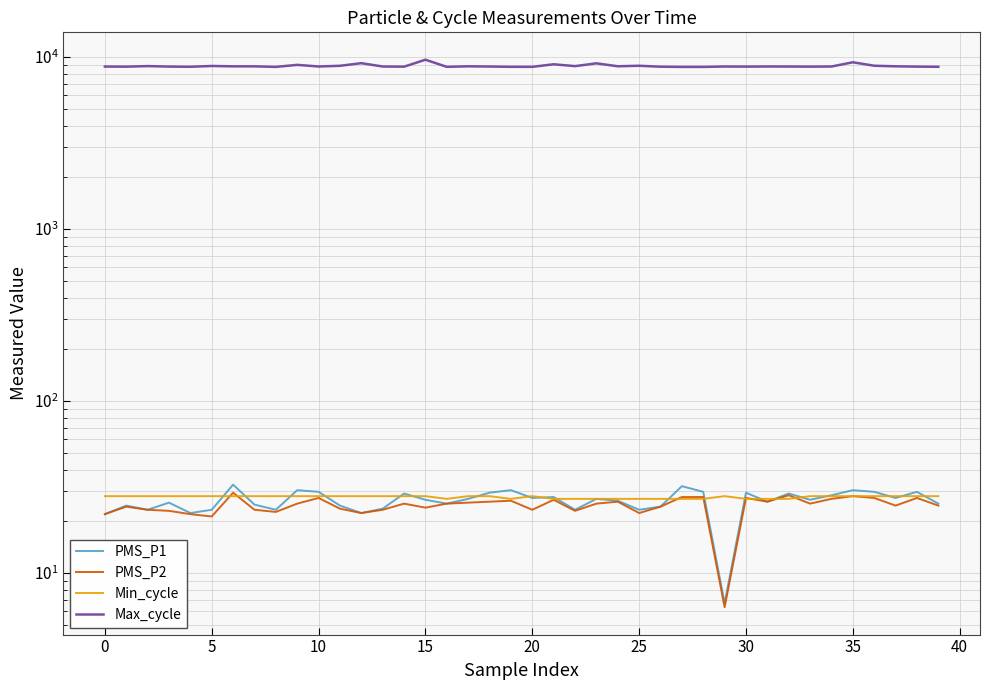

What are all the series names shown in the legend?

PMS_P1, PMS_P2, Min_cycle, Max_cycle